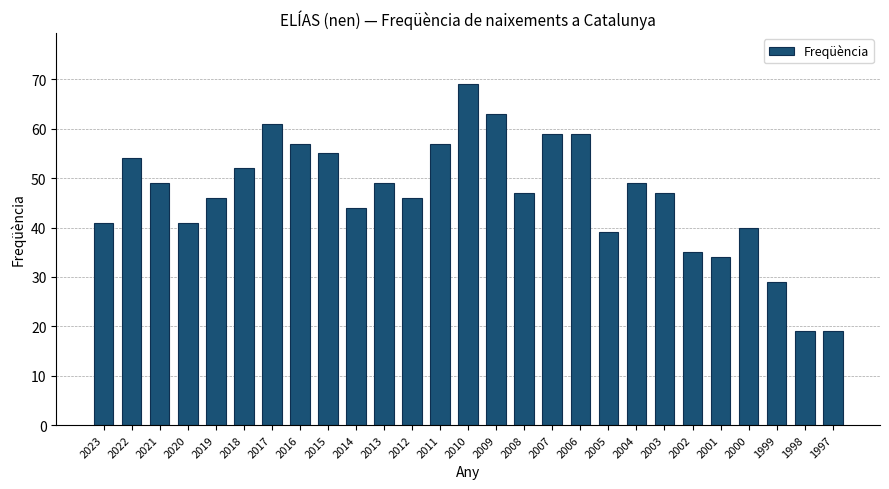

How many bars are there in total?

27